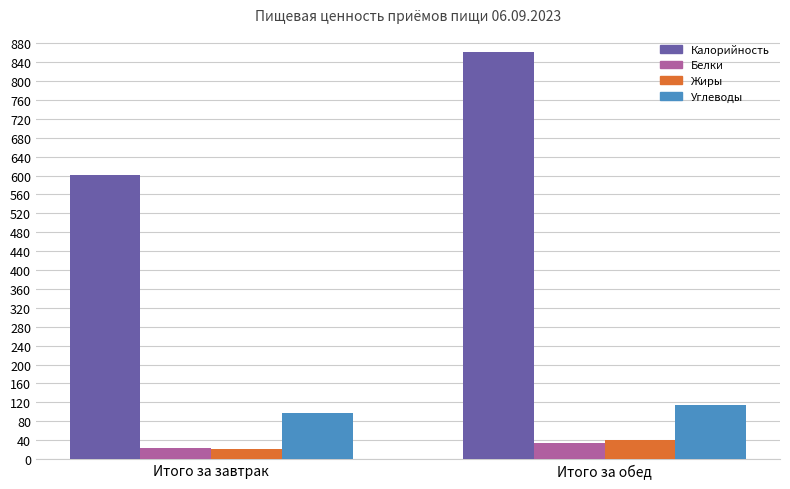

What is the average value of the Белки series?

27.6